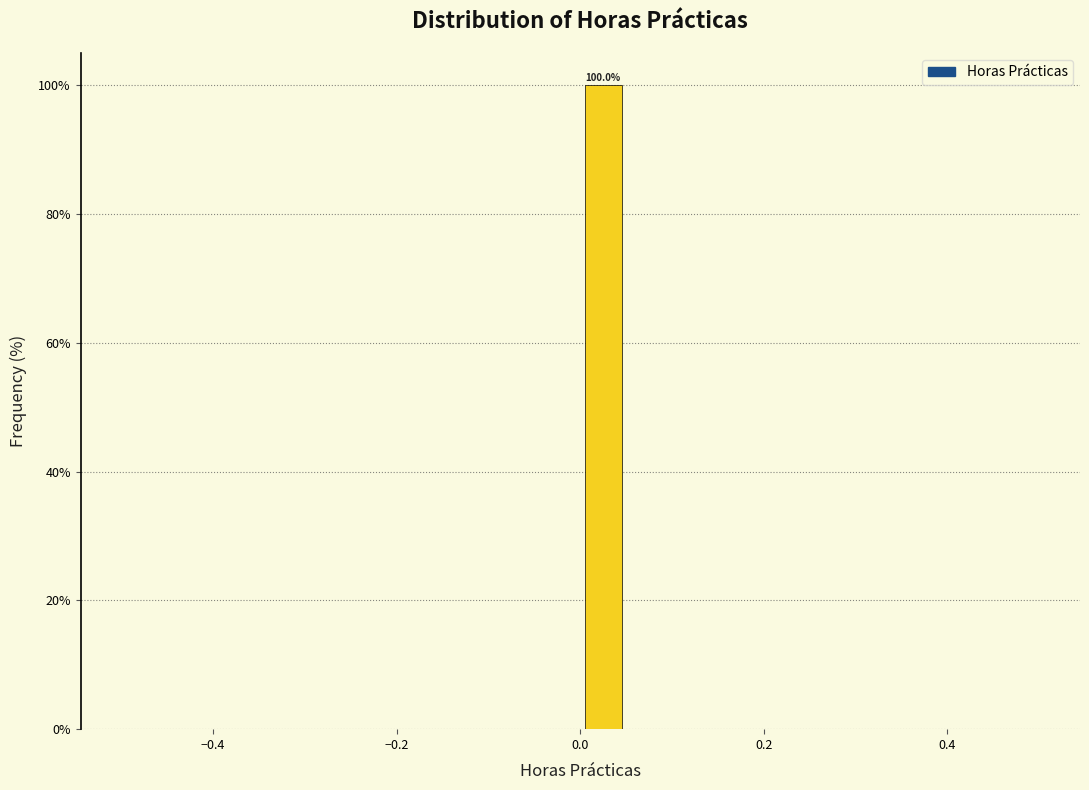

Around what value on the x-axis is the tallest bar? Give the approximate position of its centre, as read against the axis.

0.02